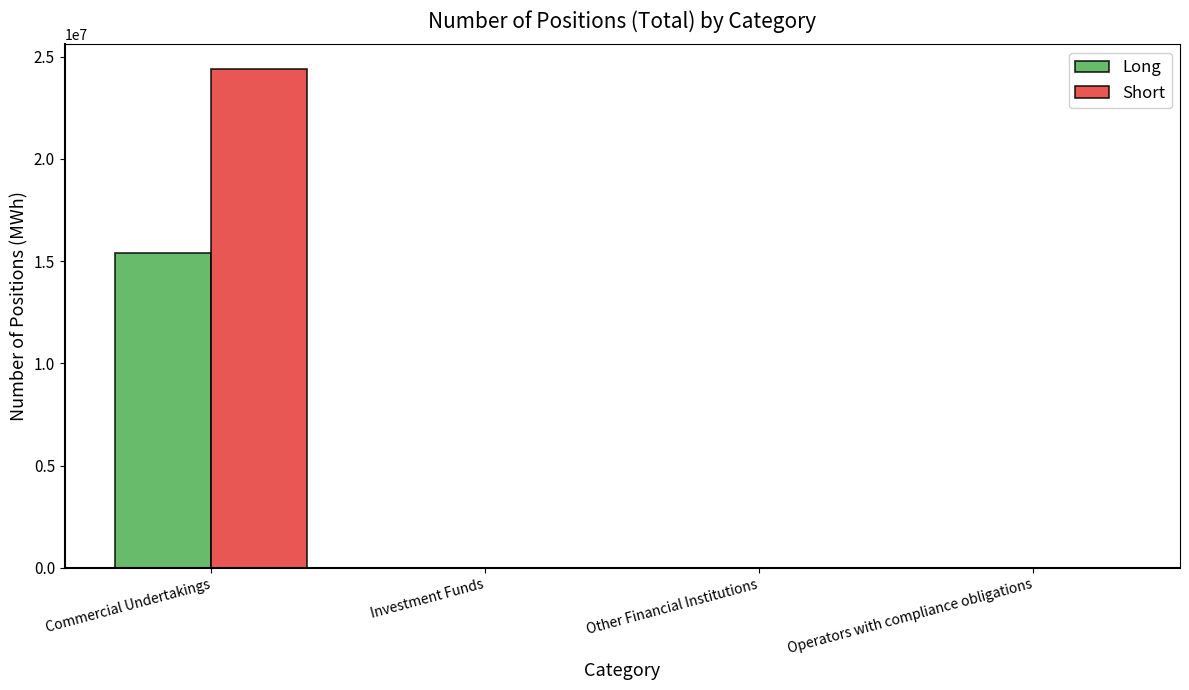

At which category is the sum across all series the highest?

Commercial Undertakings